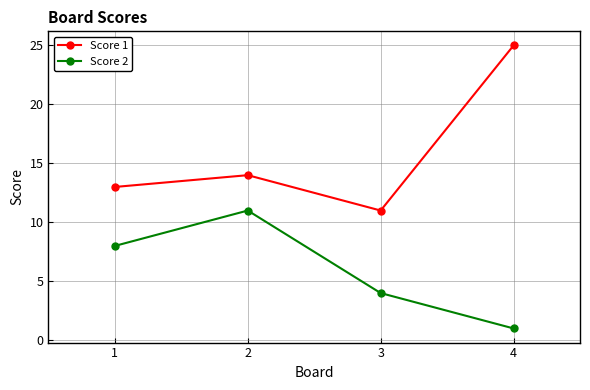

How many interior local valleys does the Score 1 series have?

1